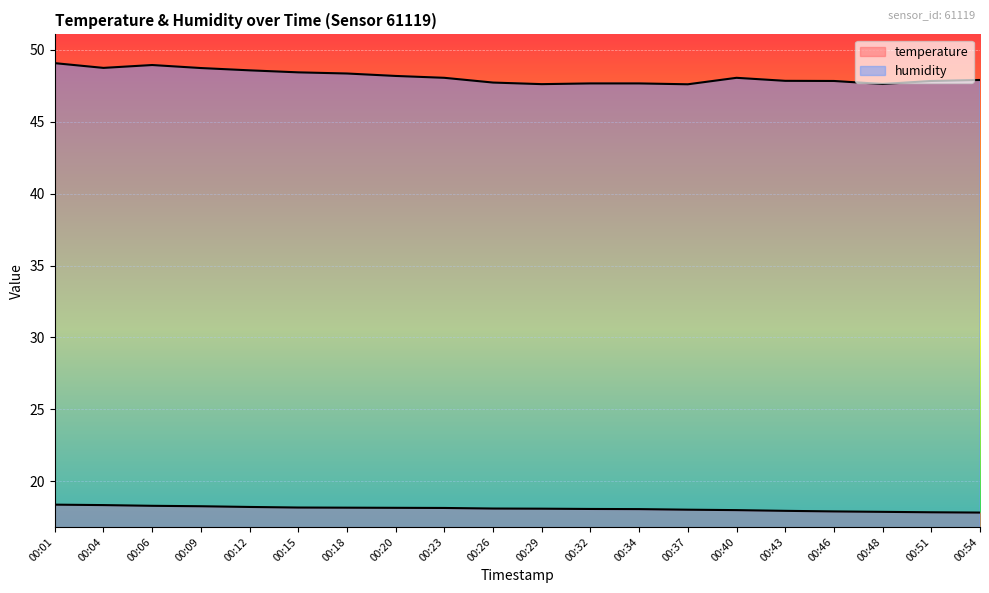

True or false: humidity and temperature intersect in this chart.

False